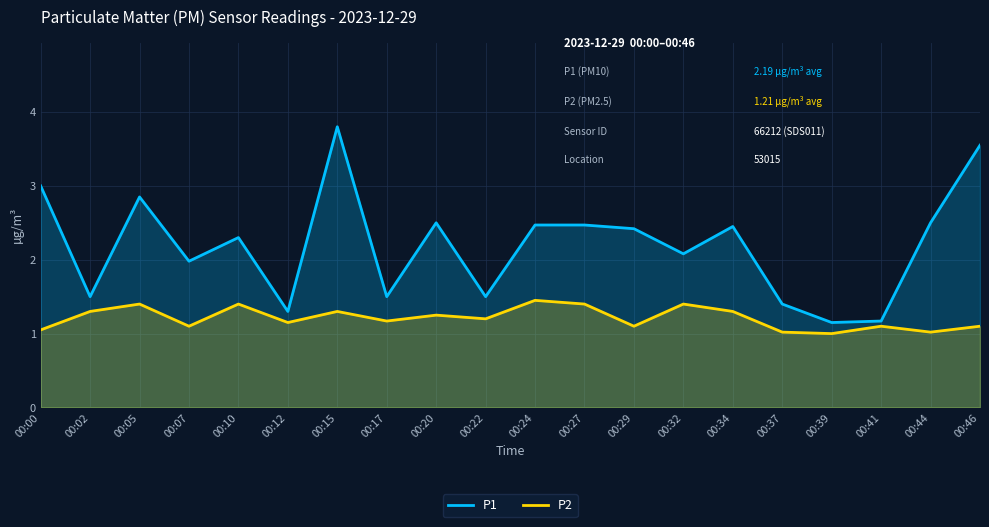

What is the average value of the P2 series?

1.2